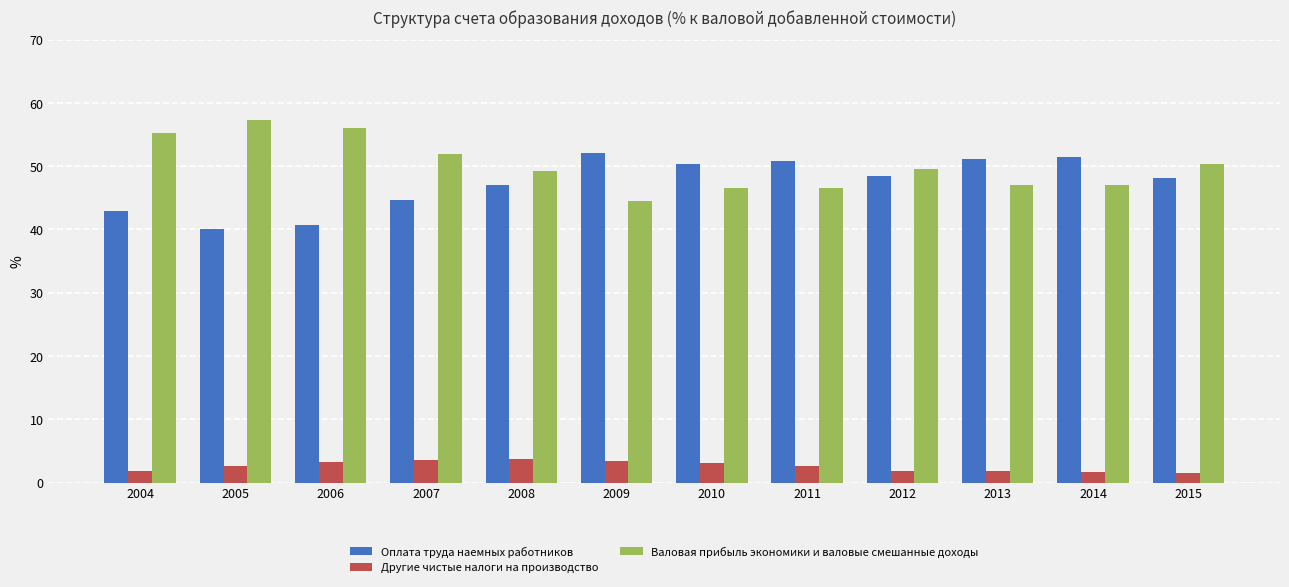

What is the maximum value for Оплата труда наемных работников?

52.1